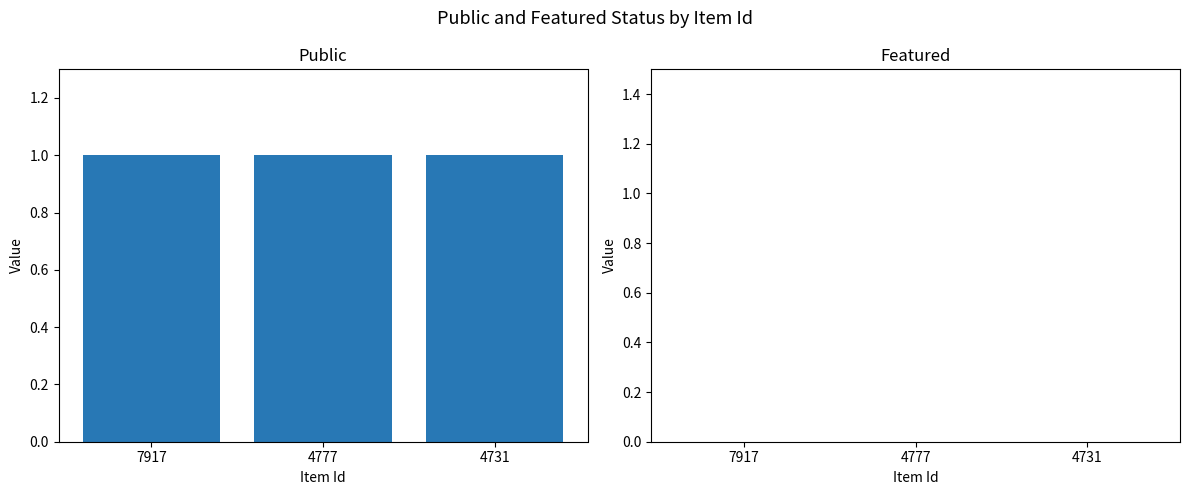

Does the chart contain any negative values?

No